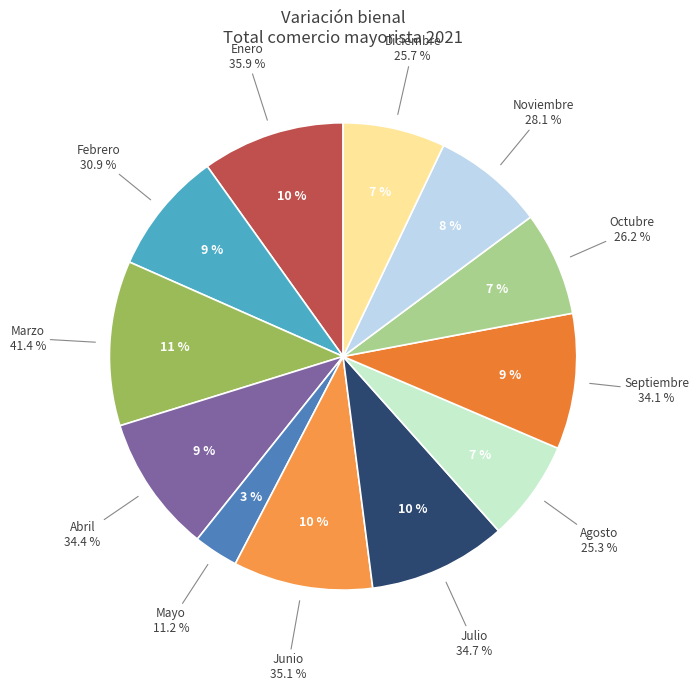

To the nearest percent, what percentage of the pie is Mayo?

3%